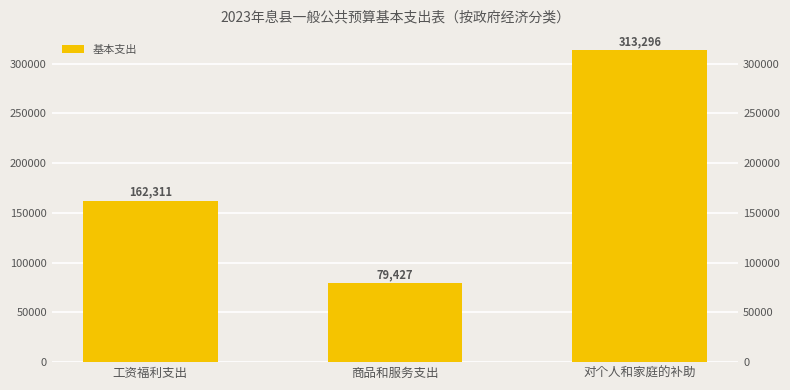

The chart shows a value of 252343 at 工资福利支出. True or false?

False